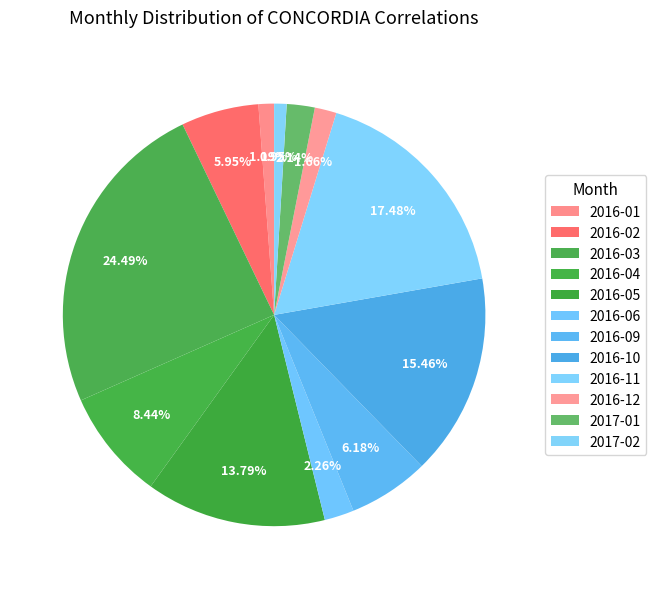

To the nearest percent, what percentage of the pie is 2017-01?

2%